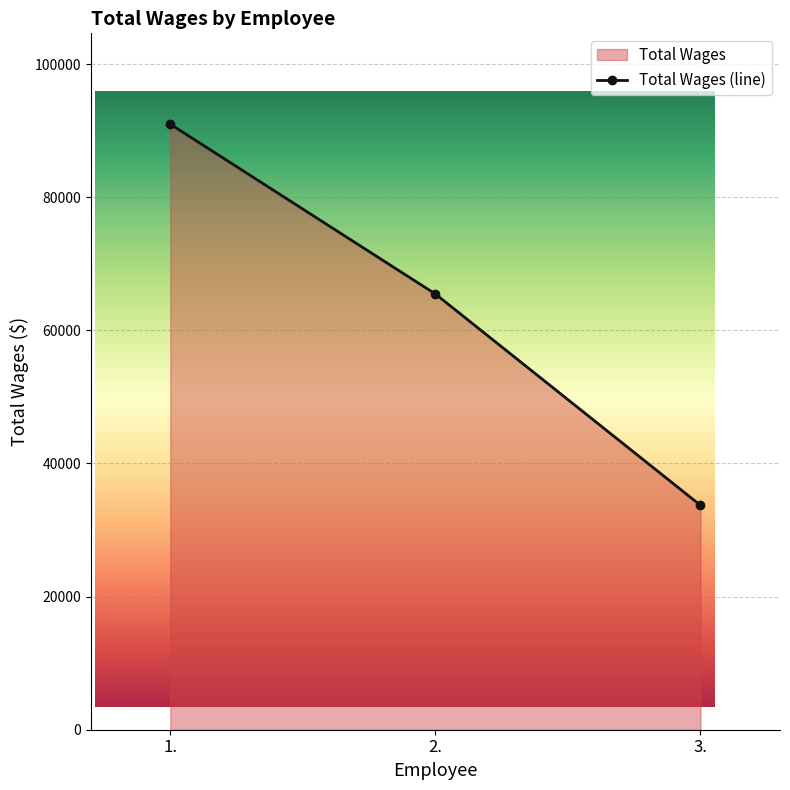

True or false: the data shows 65463 at 2..

True